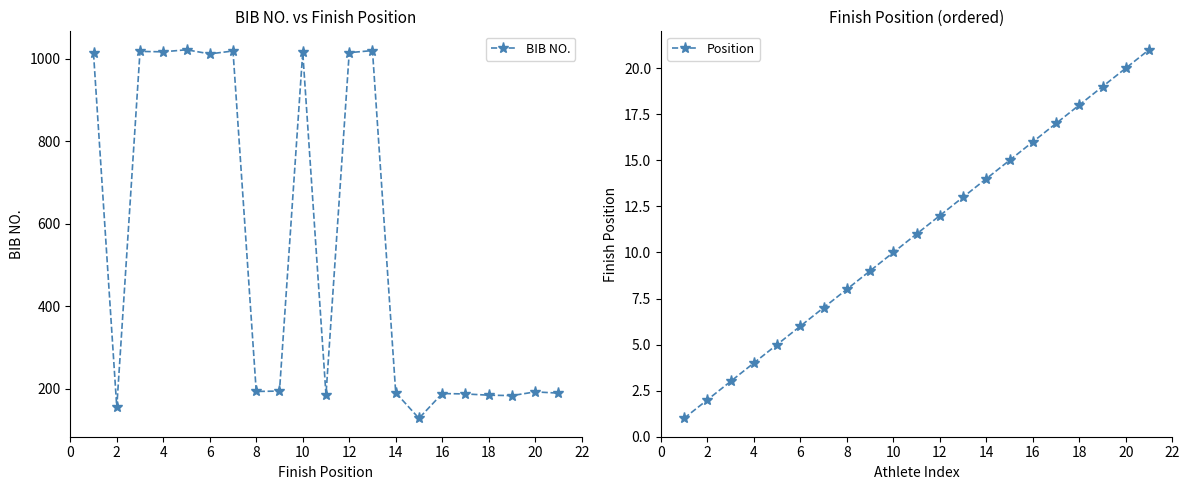

Rank the series by their maximum value, from lowest to highest.

Position, BIB NO.